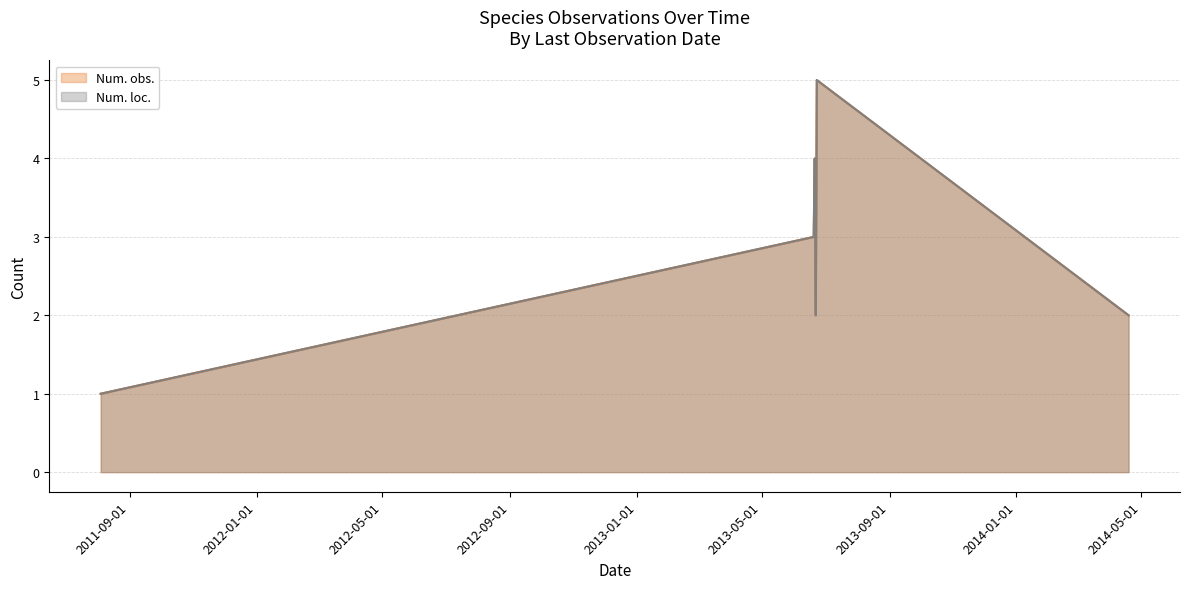

What is the total value across all series at 2014-04-19?

4